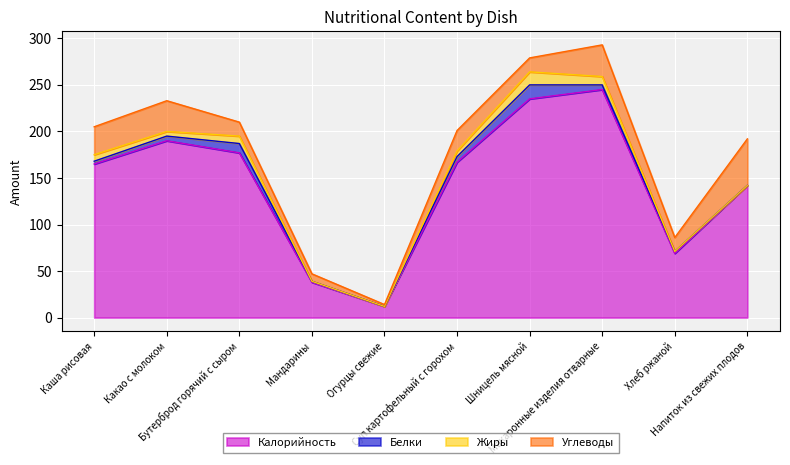

True or false: Углеводы and Калорийность cross at least once.

False